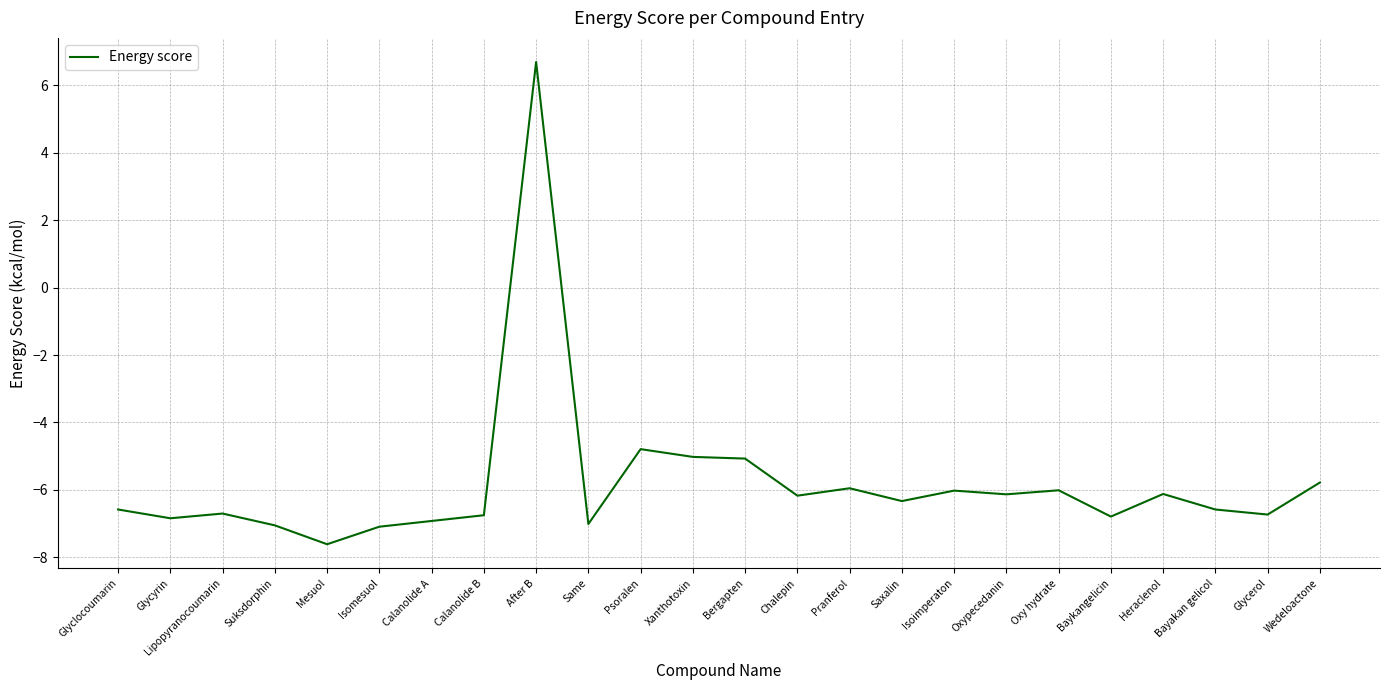

What is the difference between the values at Calanolide A and Isoimperaton?

0.9